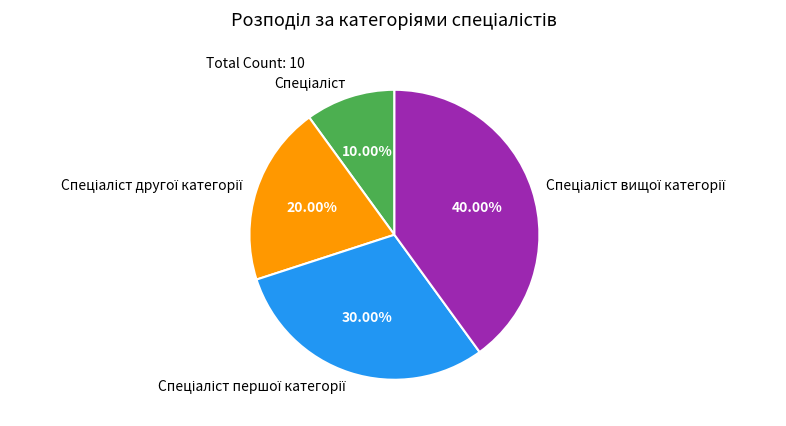

Is there a majority slice in this chart?

No